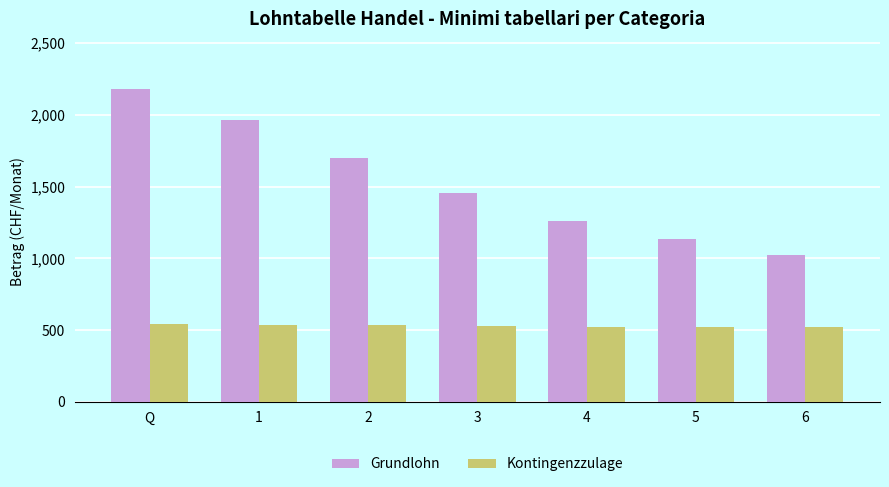

What is the sum of the Grundlohn values at 2 and 5?

2837.1